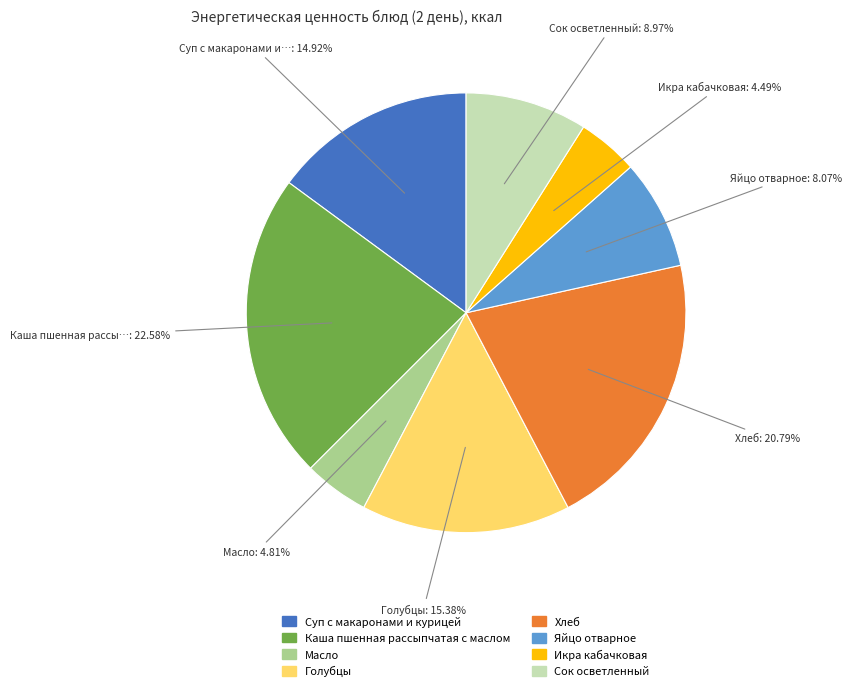

True or false: Сок осветленный accounts for 20% of the total.

False